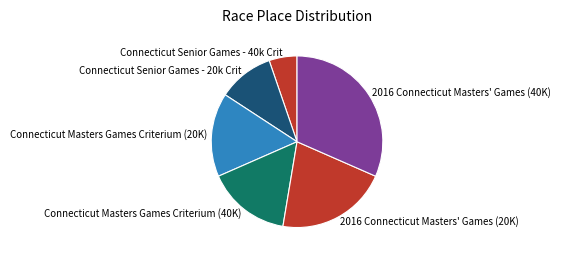

Do Connecticut Masters Games Criterium (20K) and Connecticut Masters Games Criterium (40K) together represent more than half of the pie?

No